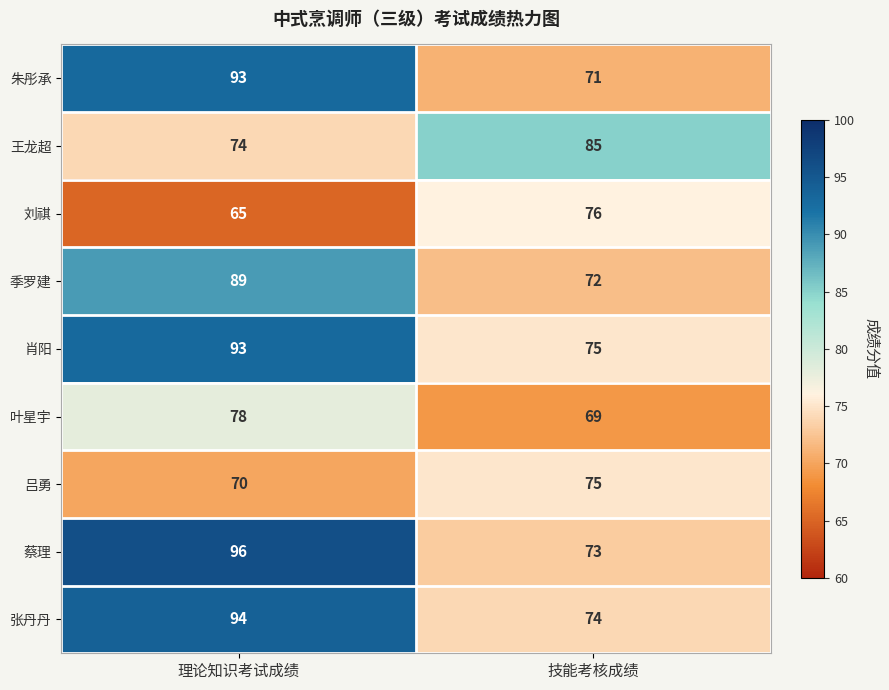

Reading right to left, transcribe all the data shown in this chart.

朱彤承: 技能考核成绩=71	理论知识考试成绩=93
王龙超: 技能考核成绩=85	理论知识考试成绩=74
刘祺: 技能考核成绩=76	理论知识考试成绩=65
季罗建: 技能考核成绩=72	理论知识考试成绩=89
肖阳: 技能考核成绩=75	理论知识考试成绩=93
叶星宇: 技能考核成绩=69	理论知识考试成绩=78
吕勇: 技能考核成绩=75	理论知识考试成绩=70
蔡理: 技能考核成绩=73	理论知识考试成绩=96
张丹丹: 技能考核成绩=74	理论知识考试成绩=94